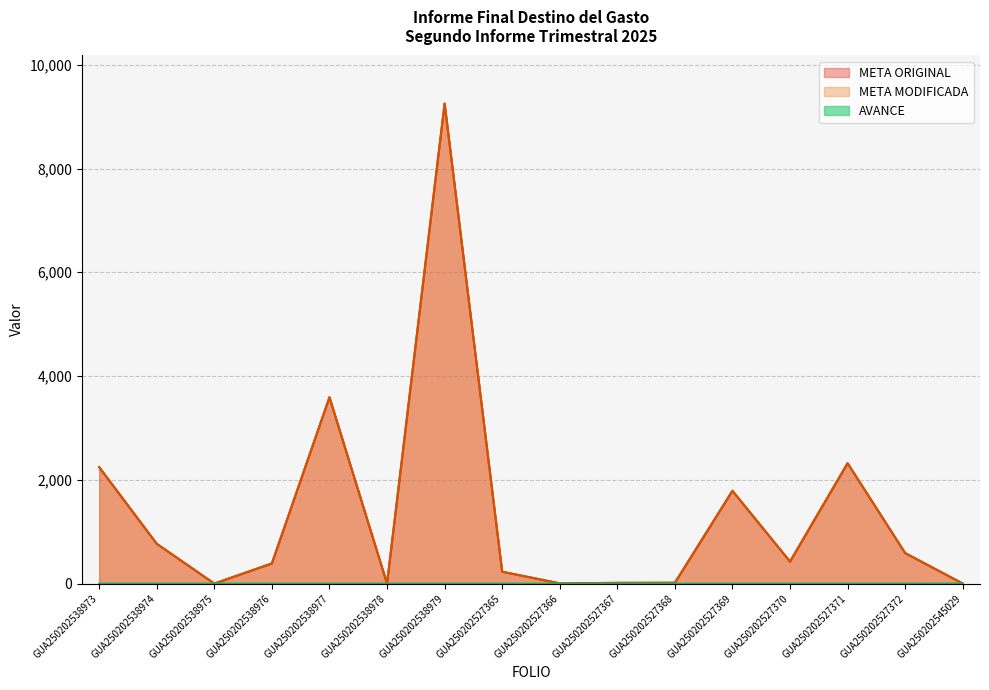

Reading left to right, list all the values displayed in this chart.

META ORIGINAL: 2245.1	768.0	1.0	390.0	3592.2	1.0	9252.8	230.0	5.0	15.0	17.0	1789.0	425.0	2321.0	588.7	2.0
META MODIFICADA: 2245.1	768.0	1.0	390.0	3592.2	1.0	9252.8	230.0	5.0	15.0	17.0	1789.0	425.0	2321.0	588.7	2.0
AVANCE: 0.0	0.0	0.0	0.0	0.0	0.0	0.0	0.0	0.0	0.0	0.0	0.0	0.0	0.0	0.0	2.0